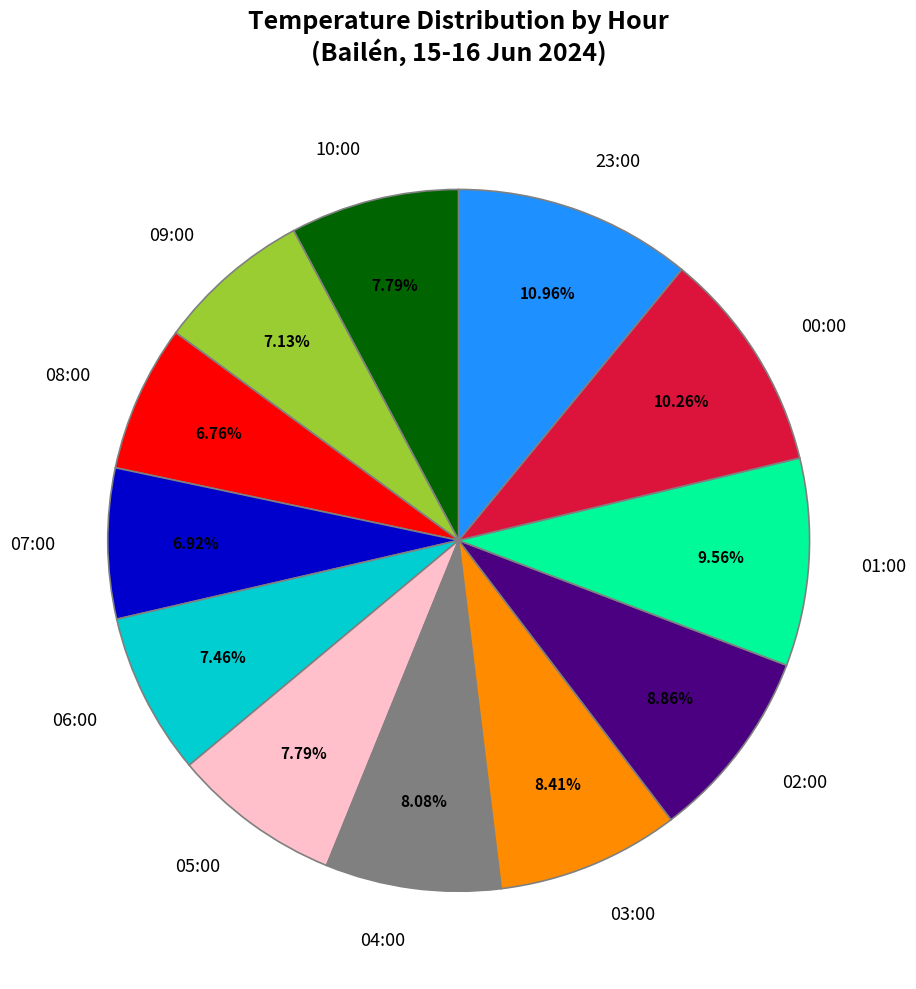

What is the ratio of the value at 00:00 to the value at 23:00?

0.9